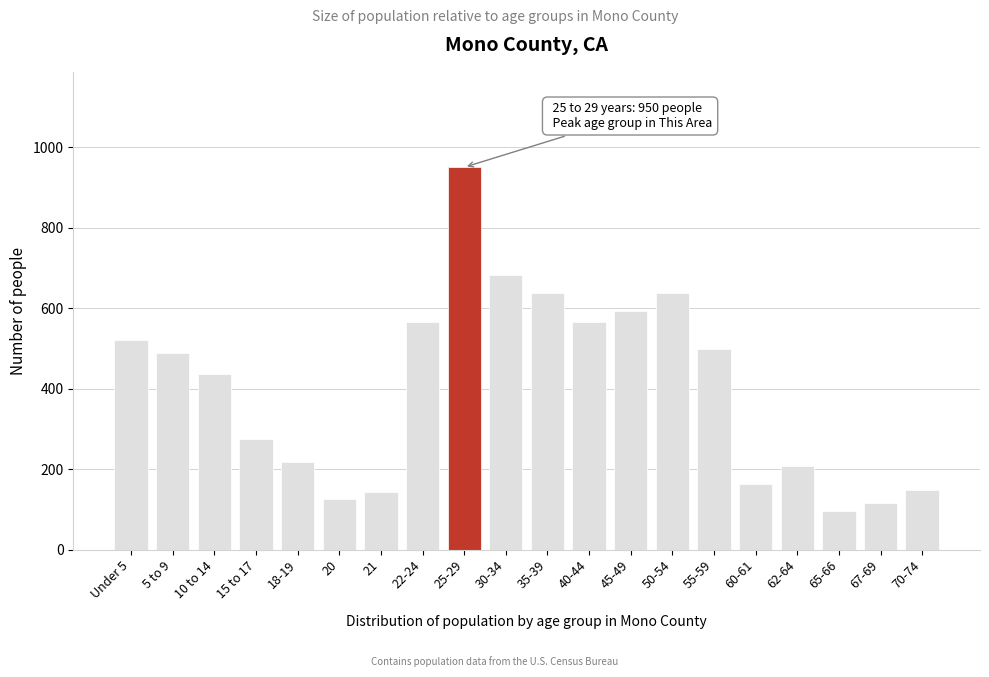

Approximately how many times larger is the value at 70-74 compared to 40-44?

0.3